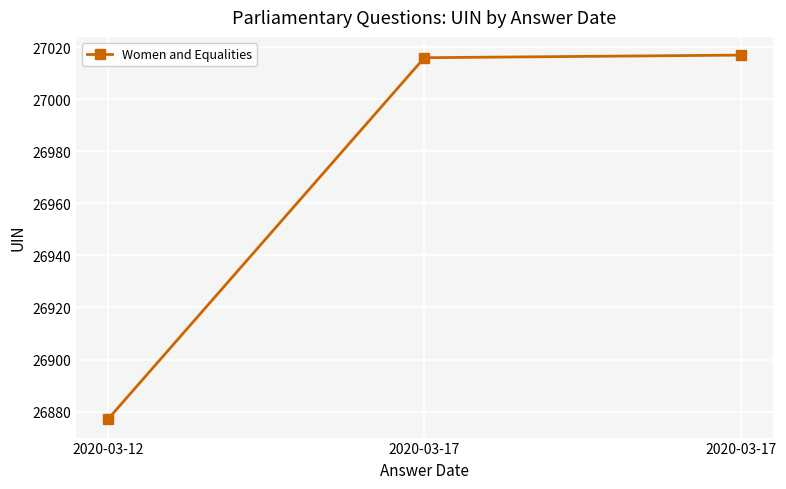

Which has a higher value, 2020-03-12 or 2020-03-17?

2020-03-17